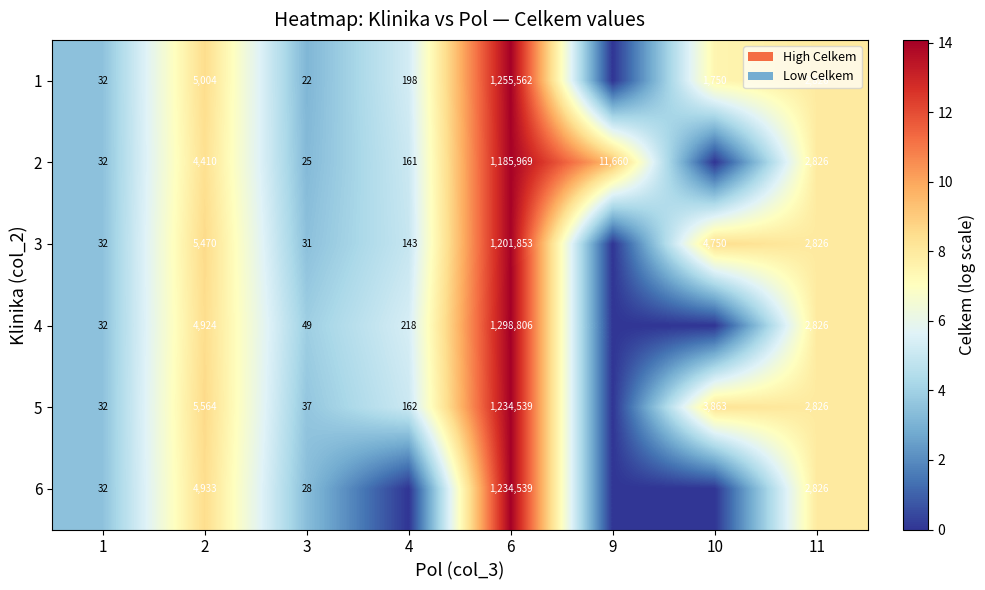

What is the spread (max minus min) of values at 3?

27